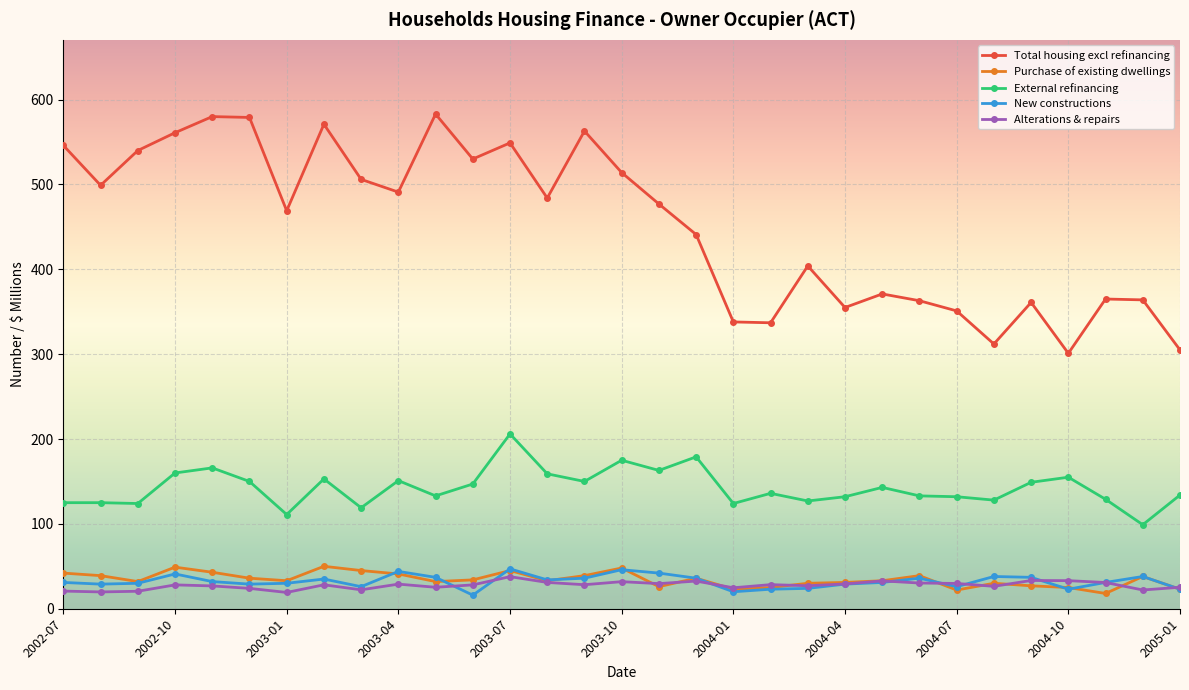

True or false: New constructions and External refinancing cross at least once.

False